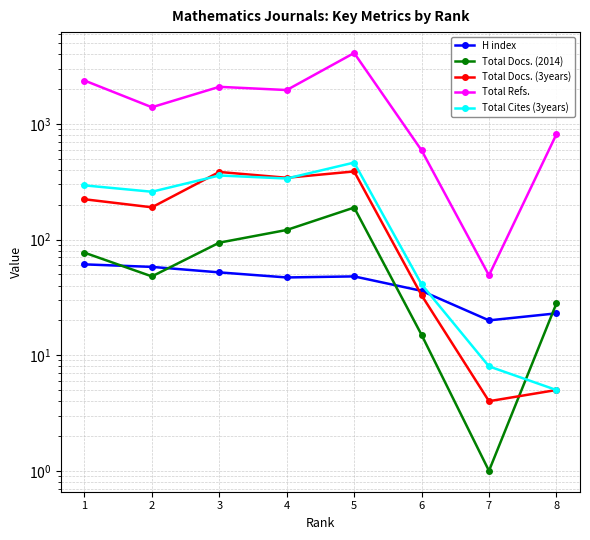

At 1, list the series in order from largest to smallest.

Total Refs., Total Cites (3years), Total Docs. (3years), Total Docs. (2014), H index